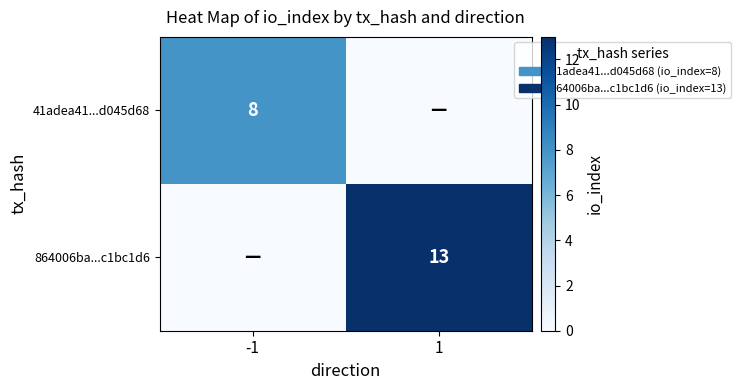

The value of 864006ba...c1bc1d6 at 1 is 21. True or false?

False